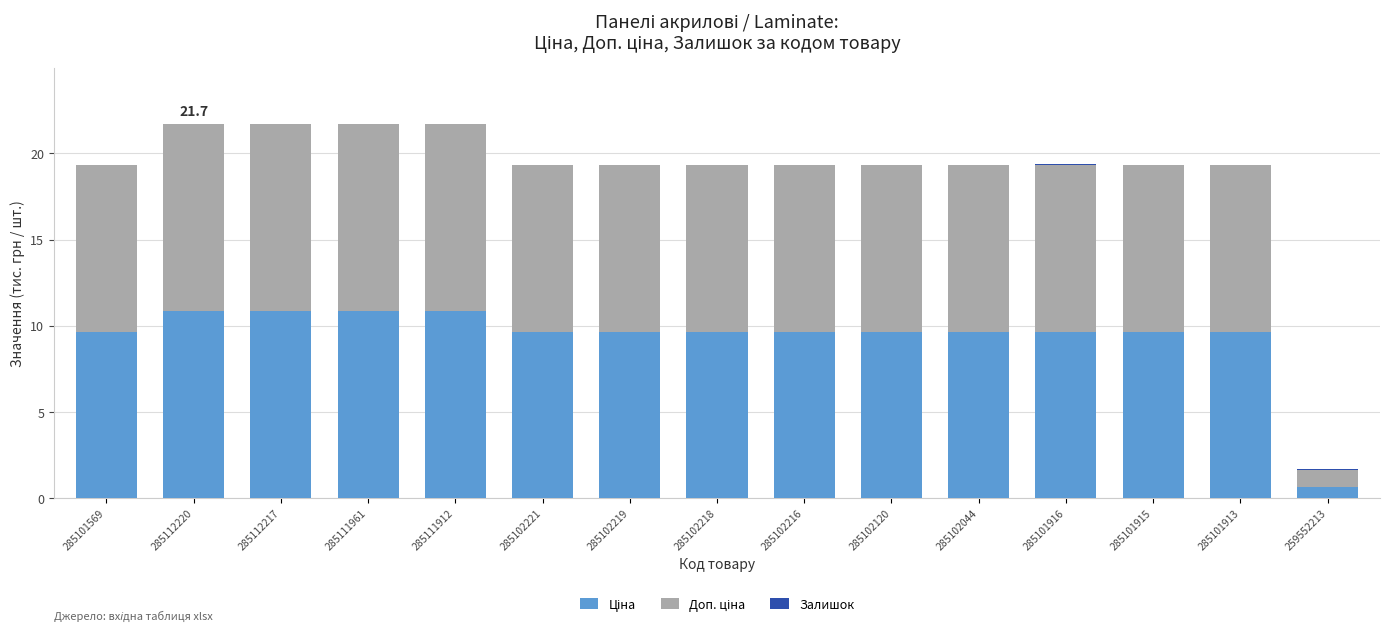

Count the number of categories in the chart.

15